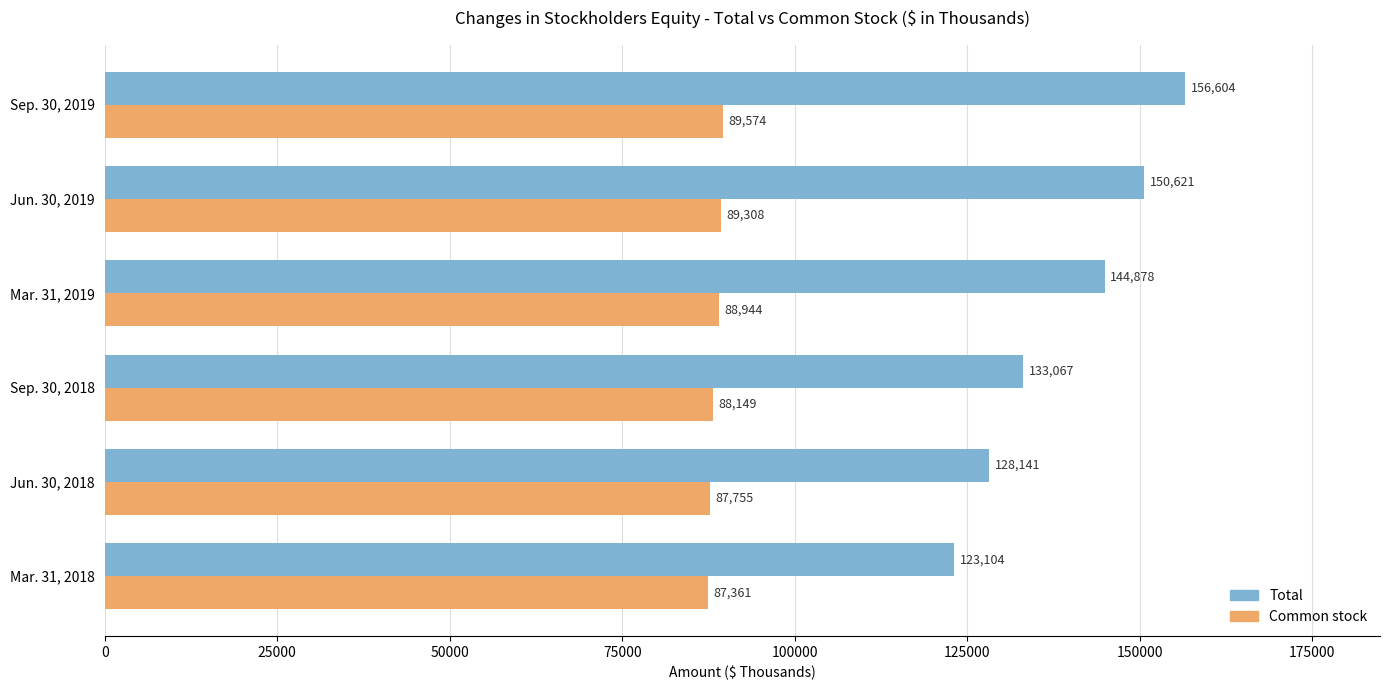

True or false: Total has a value of 123104 at Mar. 31, 2018.

True